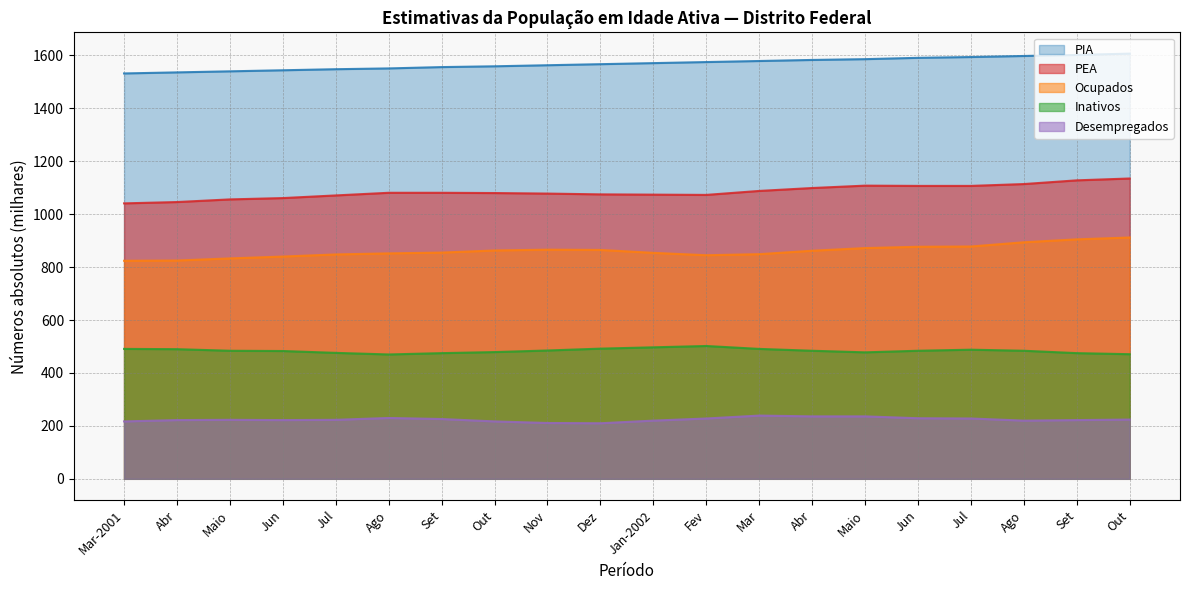

What are all the series names shown in the legend?

PIA, PEA, Ocupados, Inativos, Desempregados